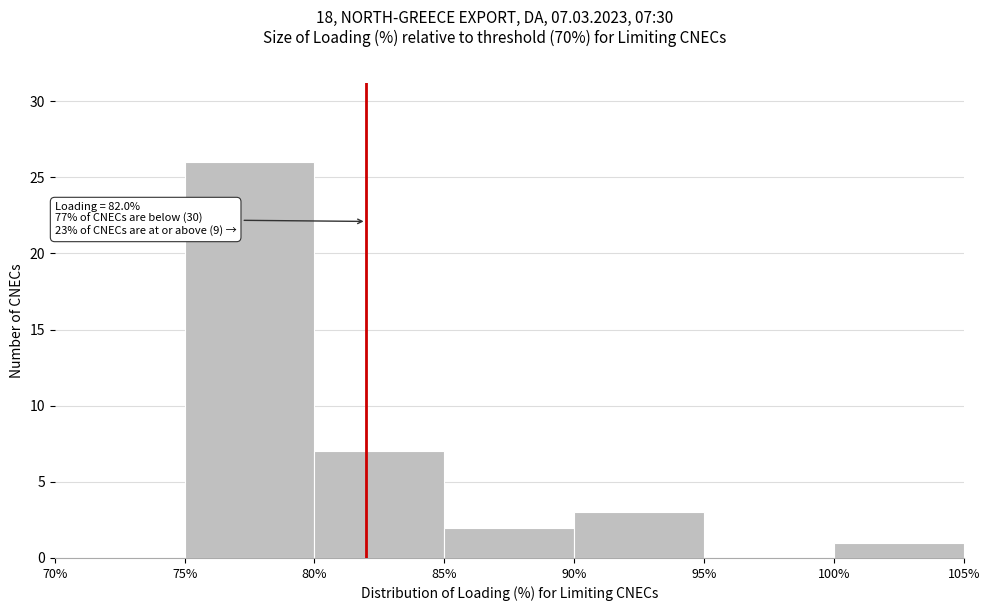

Which range on the x-axis has the tallest bar?

75% to 80%